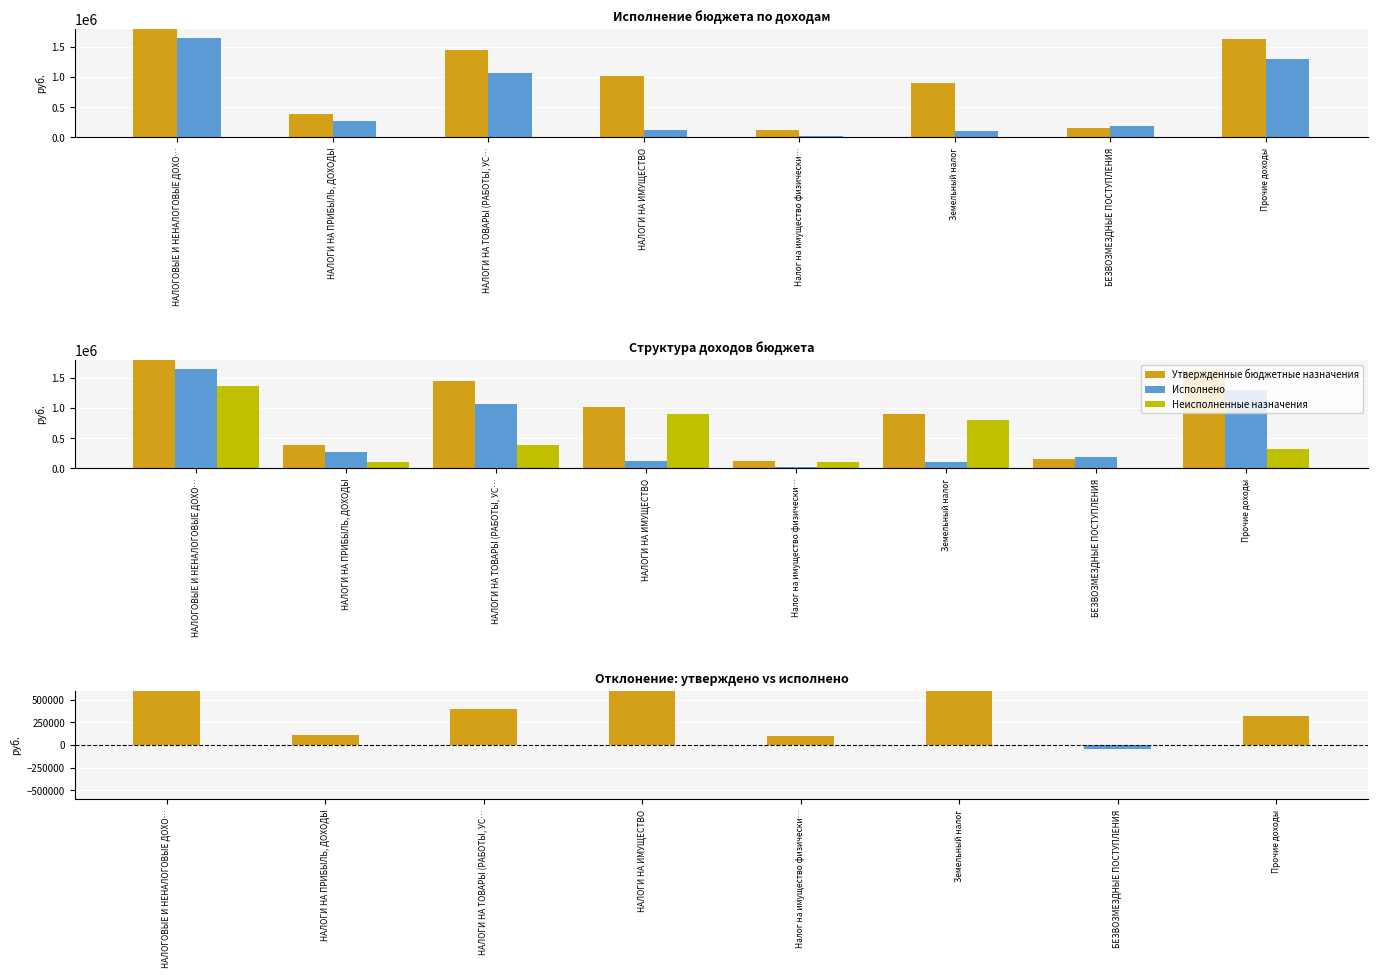

Are the bars grouped side by side (vs. stacked)?

Yes